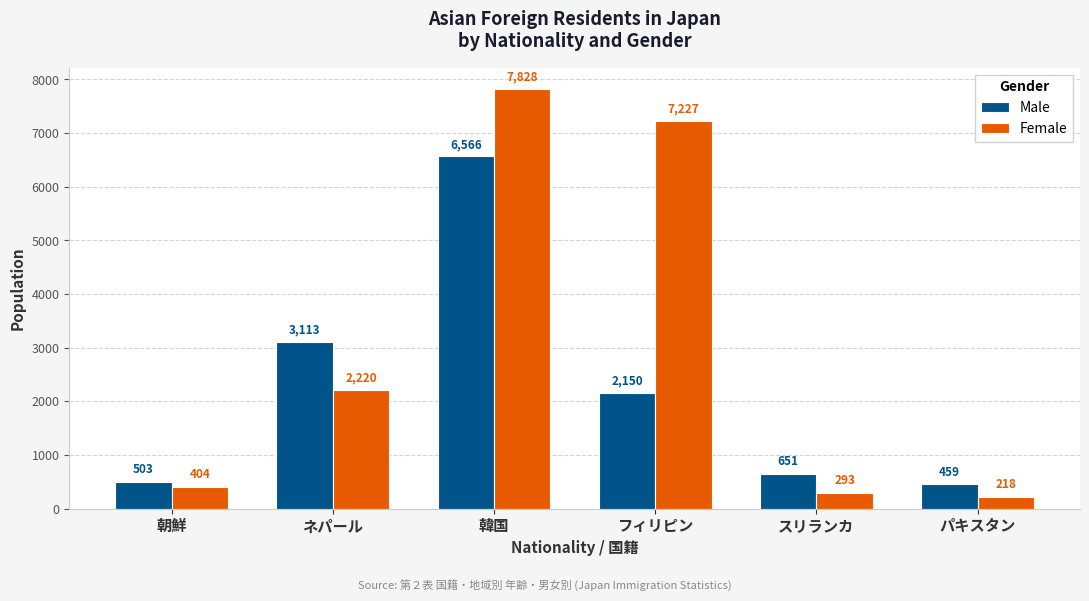

The value of Female at フィリピン is 3108. True or false?

False